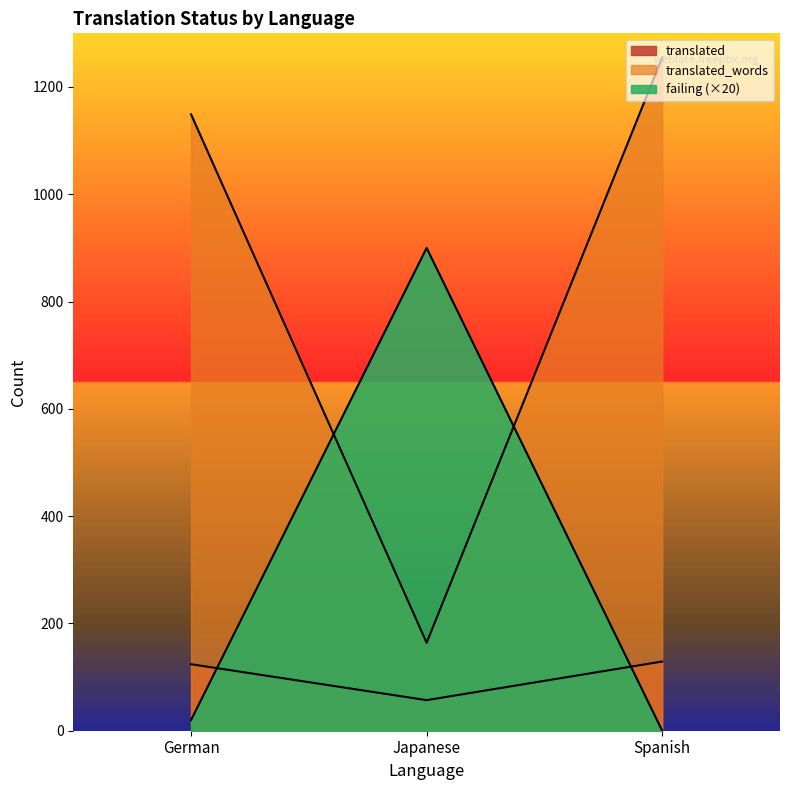

What position from the right is Spanish?

1